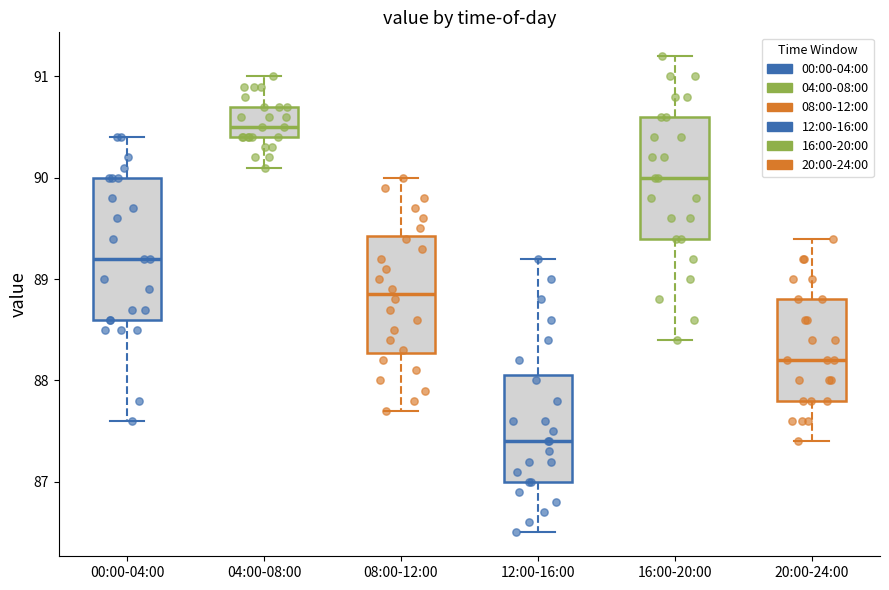

Which box is the tallest, from its lower edge to its upper edge?

00:00-04:00